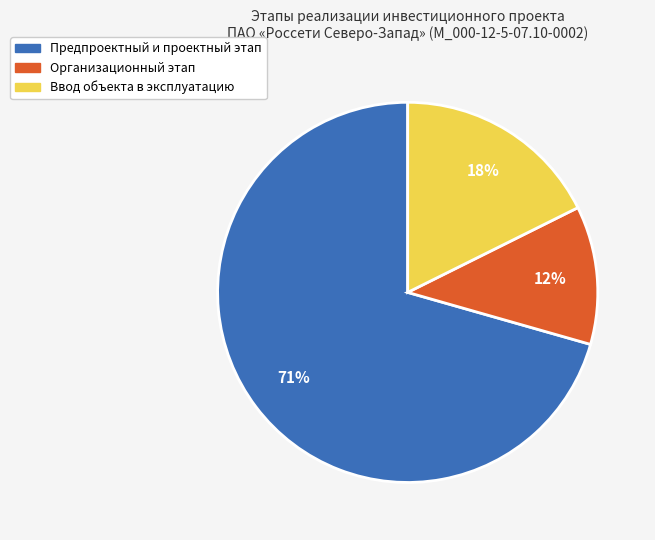

Combined, do Организационный этап and Ввод объекта в эксплуатацию account for over 50%?

No